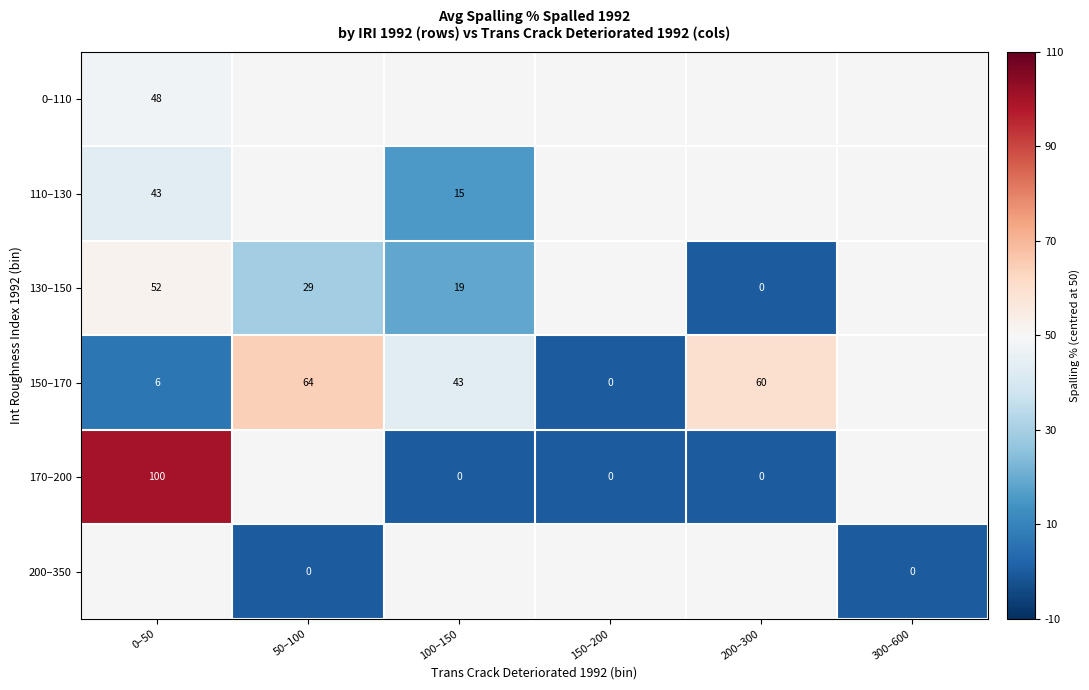

What is the sum of the 150–170 values at 50–100 and 150–200?

64